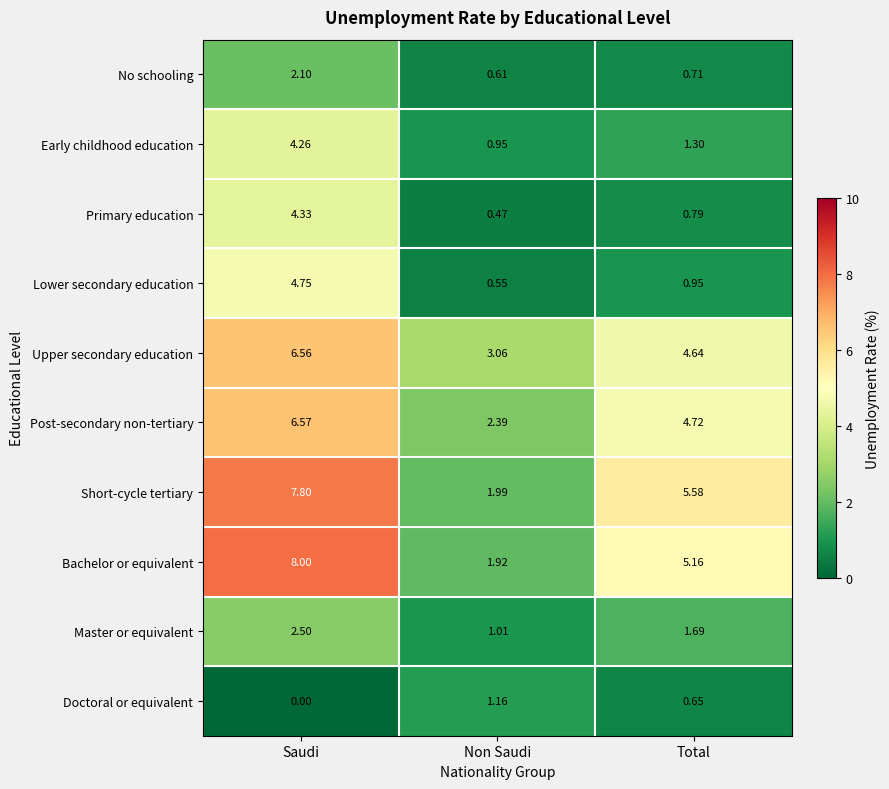

At which category does the chart reach its minimum across all series?

Saudi